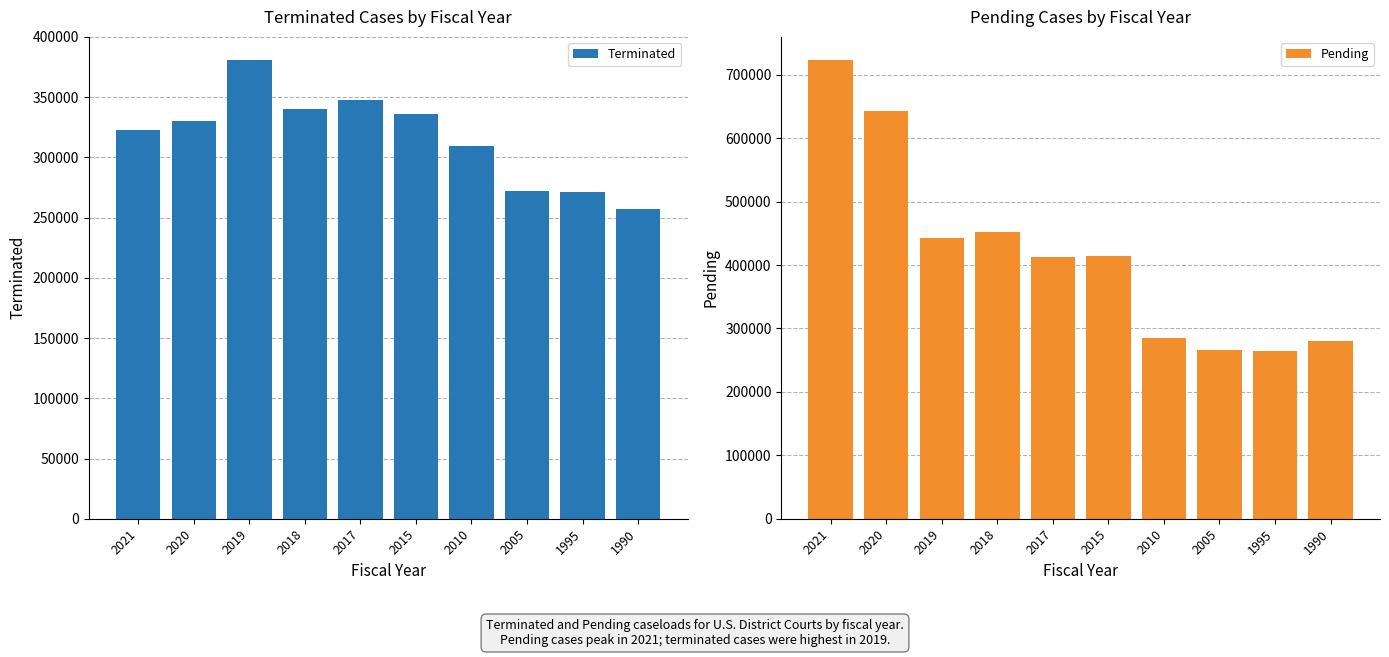

What is the difference between the maximum and minimum values in the Terminated series?

123736